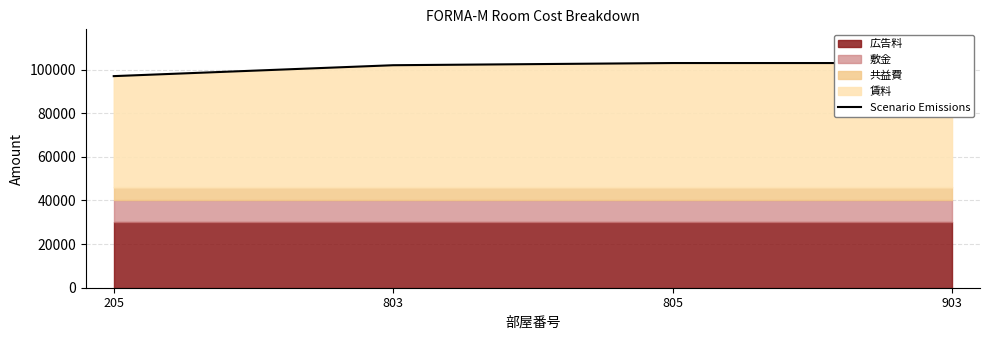

Reading left to right, extract all data points from this chart.

205=97000	803=102000	805=103000	903=103000